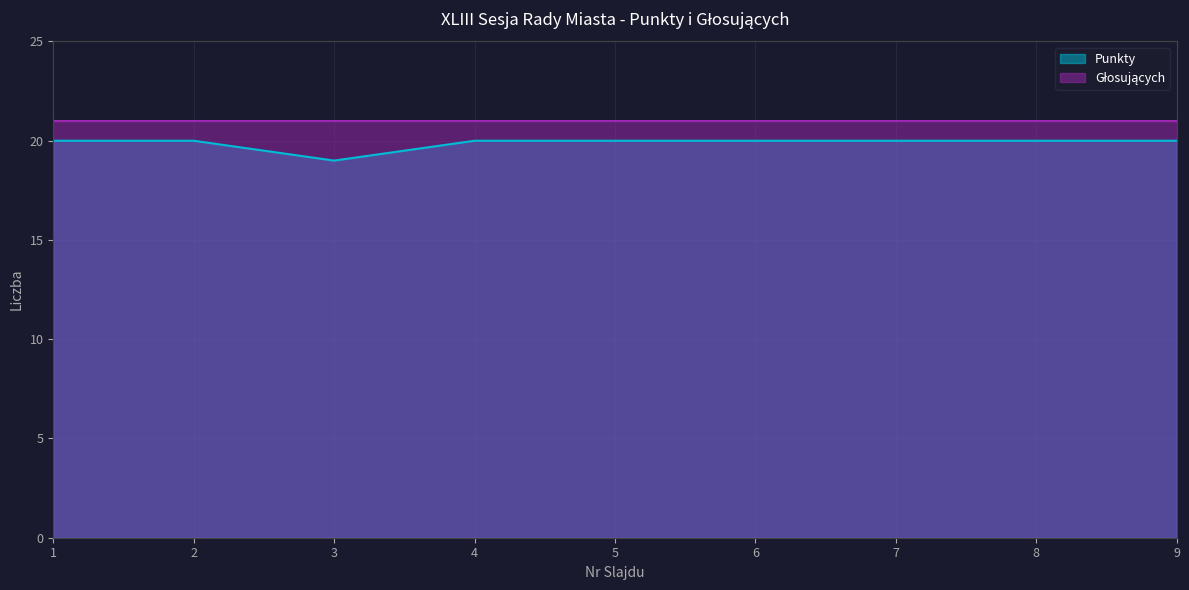

Reading right to left, extract all data points from this chart.

9=20	8=20	7=20	6=20	5=20	4=20	3=19	2=20	1=20